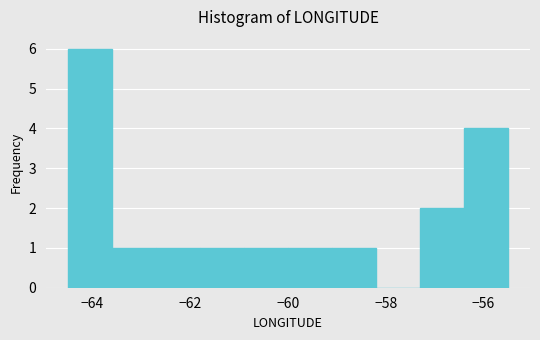

How tall is the bar that spans -61.8 to -60.9 on the x-axis? Neither the bar edges nor the heights are printed on the chart, so give them approximately, as read against the axes.

1